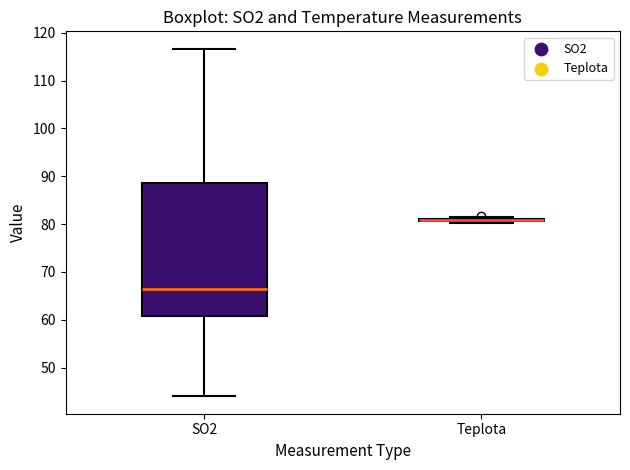

Which box is the tallest, from its lower edge to its upper edge?

SO2